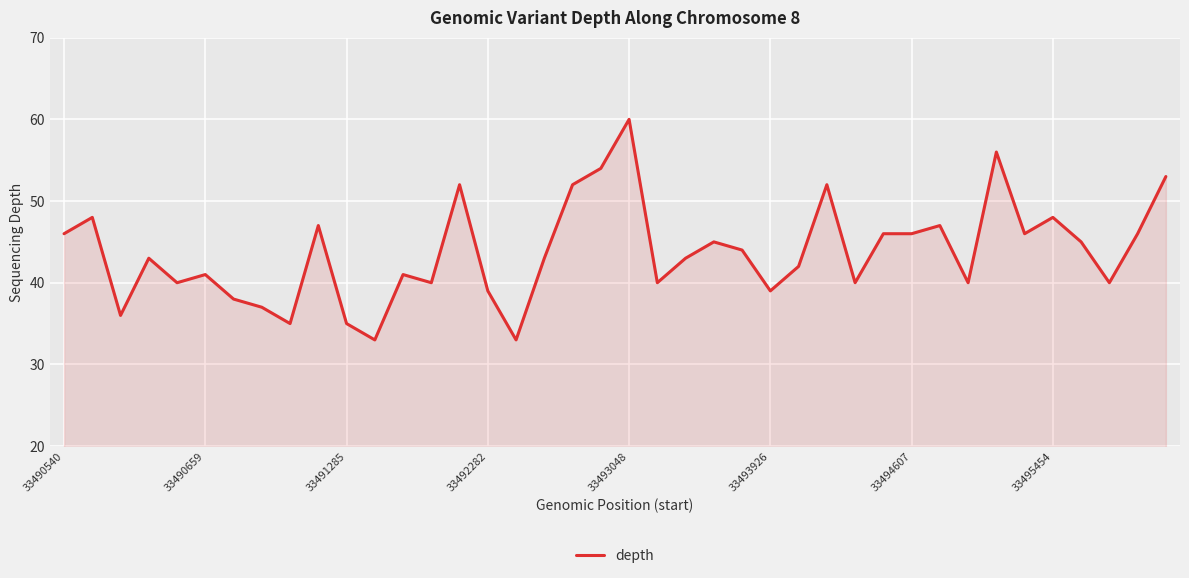

What is the greatest value displayed?

60